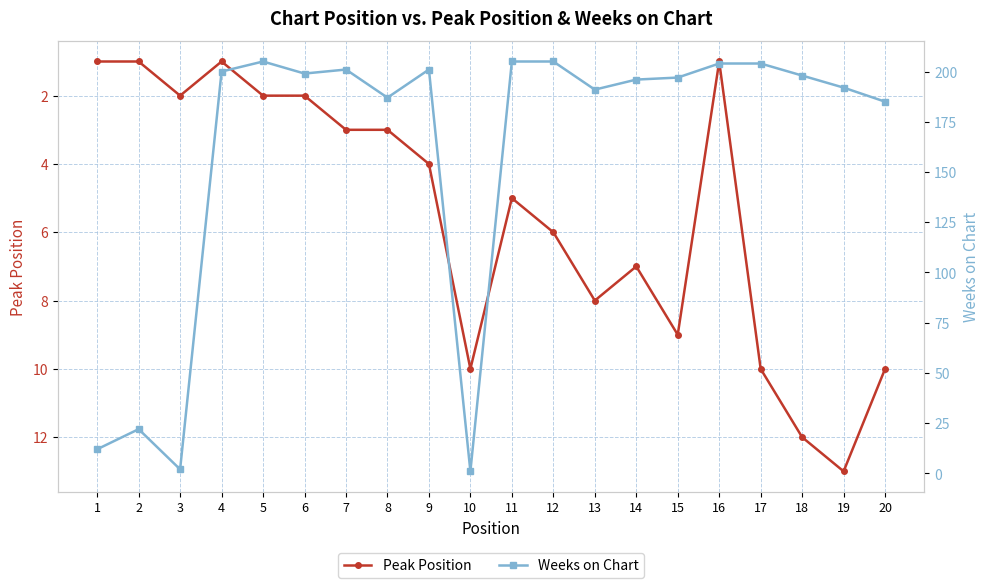

What is the difference between the second highest and minimum values in the Weeks on Chart series?

204